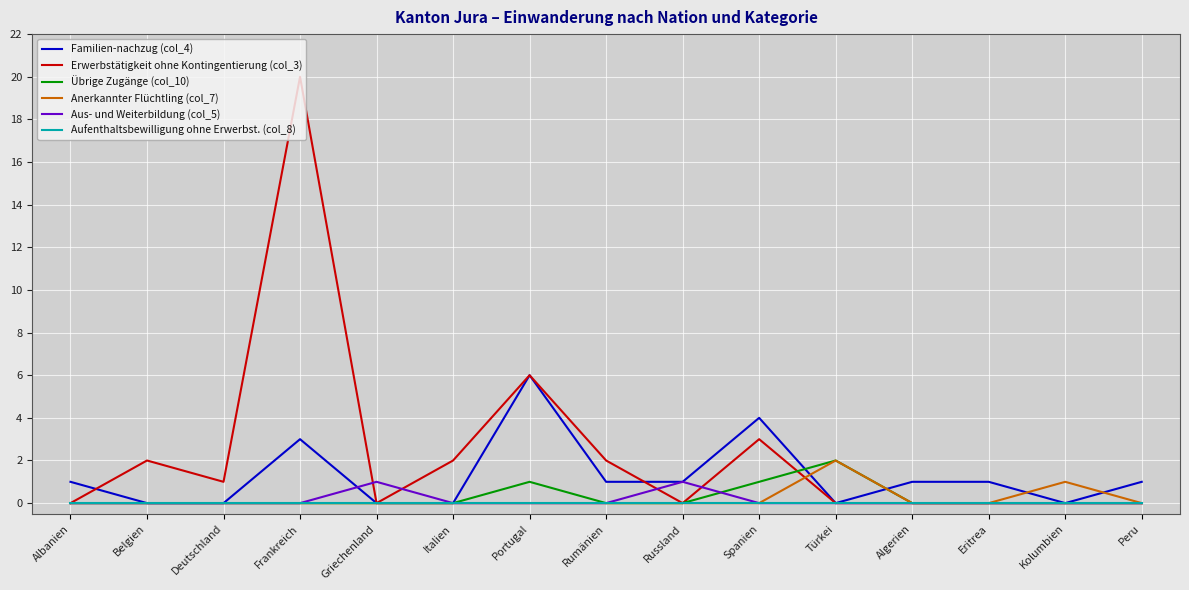

Reading left to right, what are all the values shown in this chart?

Familien-nachzug (col_4): Albanien=1	Belgien=0	Deutschland=0	Frankreich=3	Griechenland=0	Italien=0	Portugal=6	Rumänien=1	Russland=1	Spanien=4	Türkei=0	Algerien=1	Eritrea=1	Kolumbien=0	Peru=1
Erwerbstätigkeit ohne Kontingentierung (col_3): Albanien=0	Belgien=2	Deutschland=1	Frankreich=20	Griechenland=0	Italien=2	Portugal=6	Rumänien=2	Russland=0	Spanien=3	Türkei=0	Algerien=0	Eritrea=0	Kolumbien=0	Peru=0
Übrige Zugänge (col_10): Albanien=0	Belgien=0	Deutschland=0	Frankreich=0	Griechenland=0	Italien=0	Portugal=1	Rumänien=0	Russland=0	Spanien=1	Türkei=2	Algerien=0	Eritrea=0	Kolumbien=0	Peru=0
Anerkannter Flüchtling (col_7): Albanien=0	Belgien=0	Deutschland=0	Frankreich=0	Griechenland=0	Italien=0	Portugal=0	Rumänien=0	Russland=0	Spanien=0	Türkei=2	Algerien=0	Eritrea=0	Kolumbien=1	Peru=0
Aus- und Weiterbildung (col_5): Albanien=0	Belgien=0	Deutschland=0	Frankreich=0	Griechenland=1	Italien=0	Portugal=0	Rumänien=0	Russland=1	Spanien=0	Türkei=0	Algerien=0	Eritrea=0	Kolumbien=0	Peru=0
Aufenthaltsbewilligung ohne Erwerbst. (col_8): Albanien=0	Belgien=0	Deutschland=0	Frankreich=0	Griechenland=0	Italien=0	Portugal=0	Rumänien=0	Russland=0	Spanien=0	Türkei=0	Algerien=0	Eritrea=0	Kolumbien=0	Peru=0